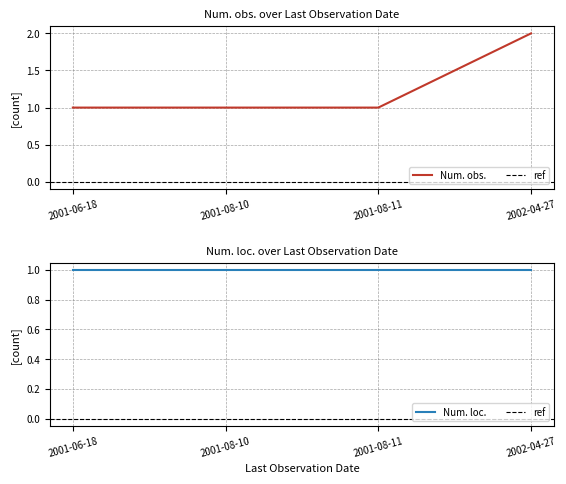

What is the change in value from 2001-08-10 to 2002-04-27?

+1